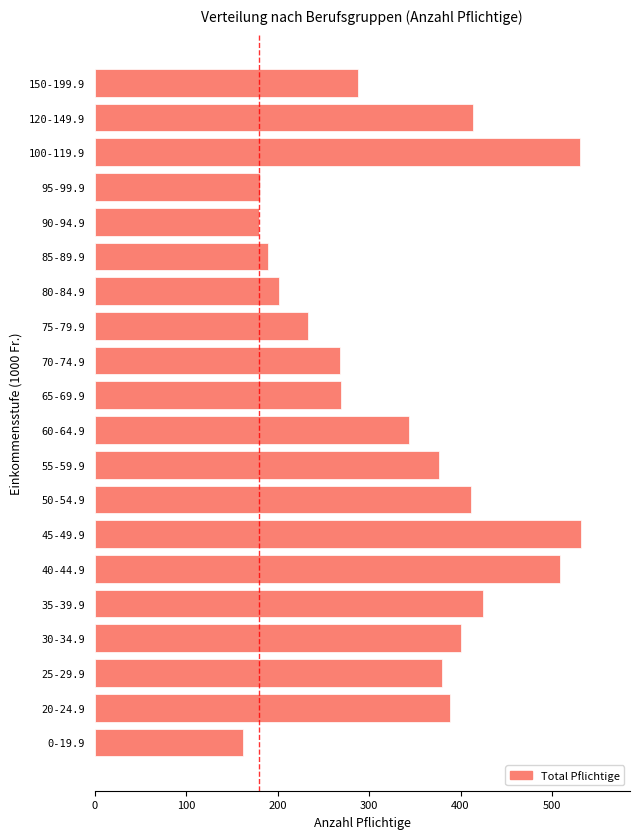

Where is the data nearest to the value 347?

60-64.9